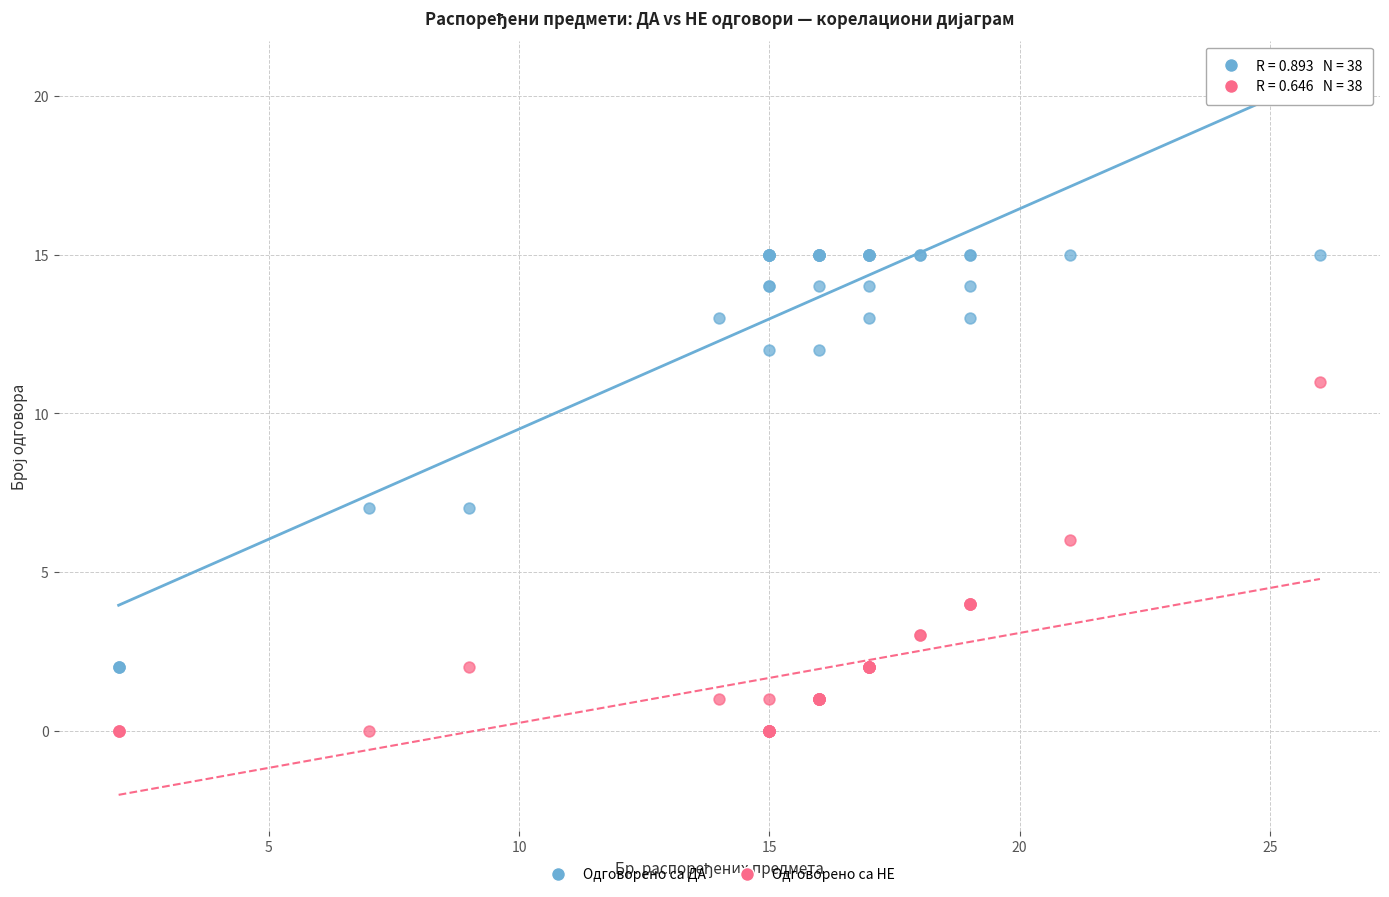

Which series contains the lowest Y value?

Одговорено са НЕ